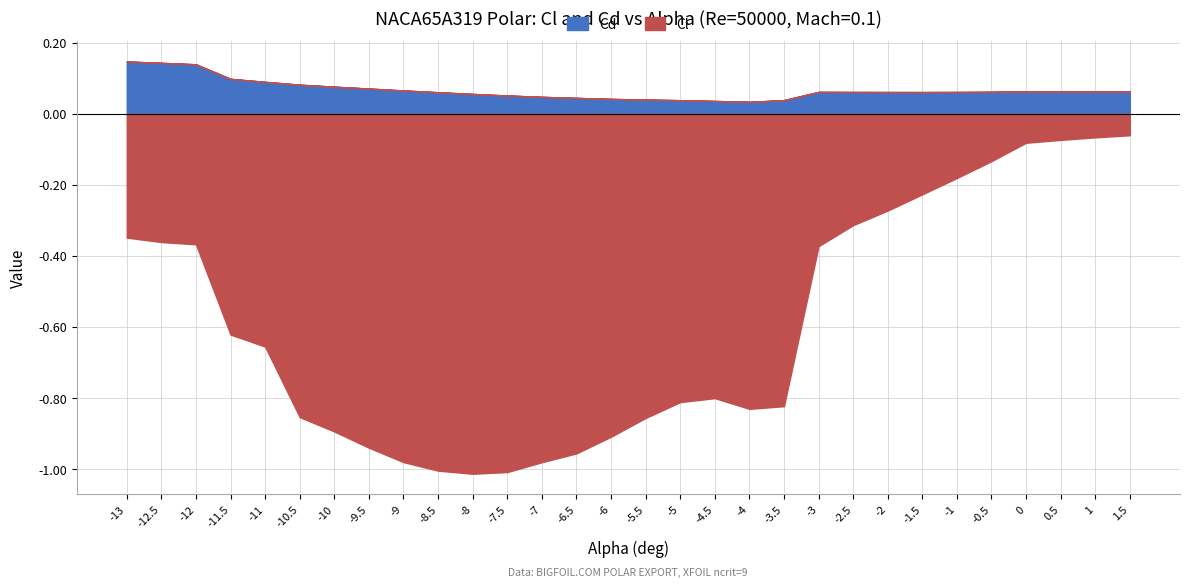

Rank the series by their maximum value, from highest to lowest.

Cd, Cl